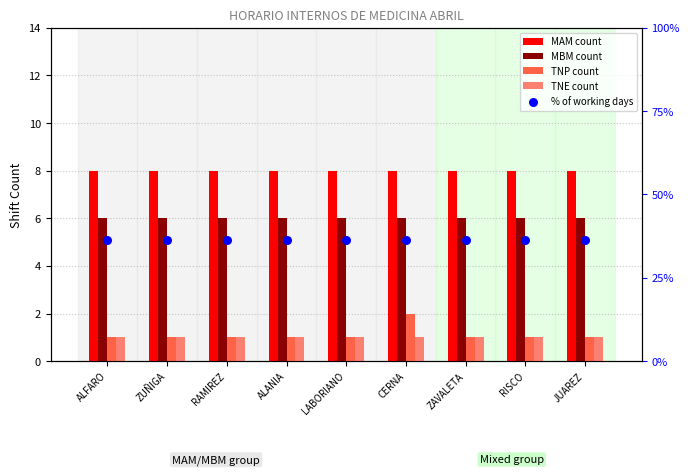

Which series has the largest total across all categories?

% of working days